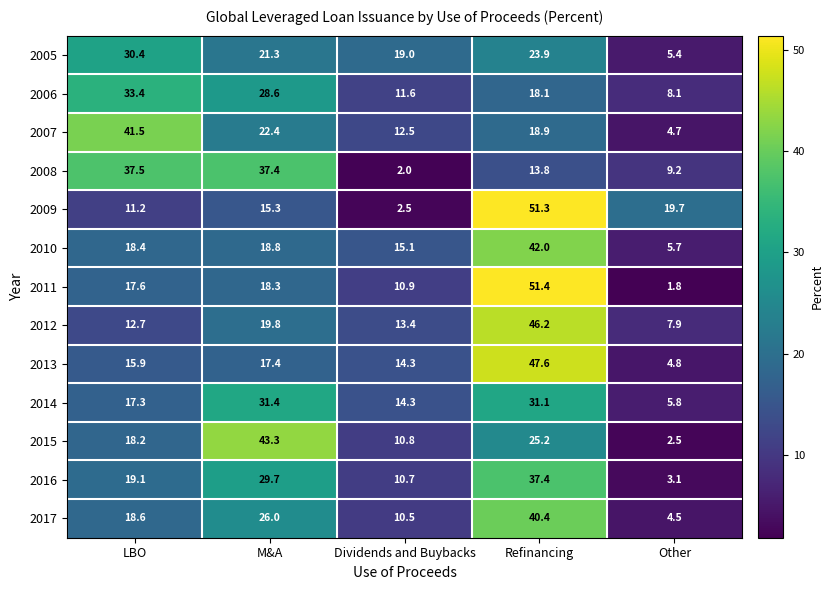

Where does the 2005 series first go above 21?

LBO